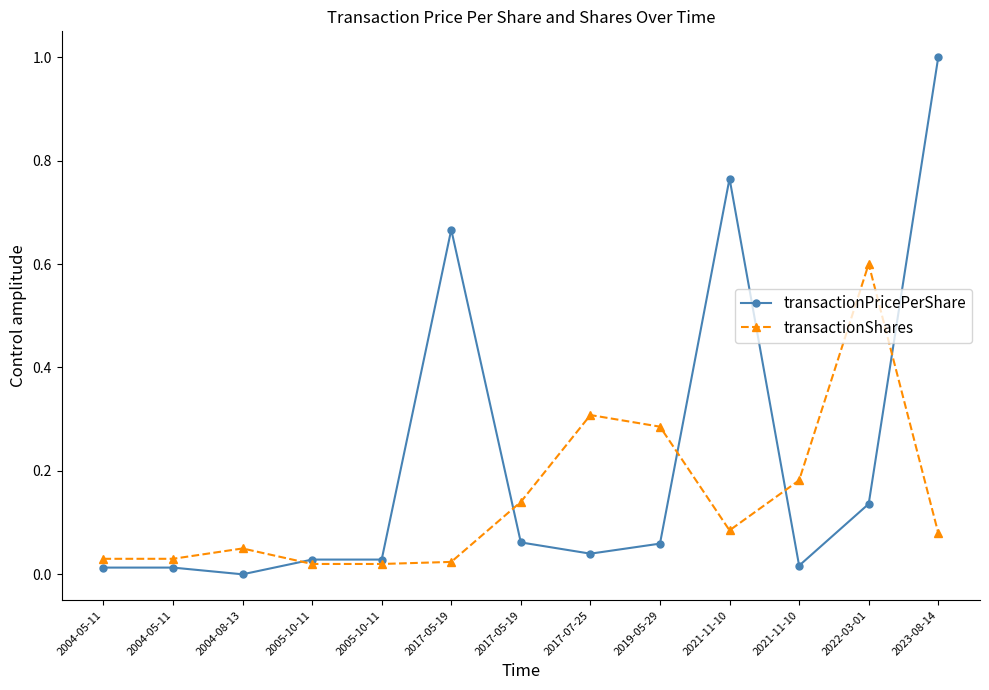

How many categories are shown in the chart?

13